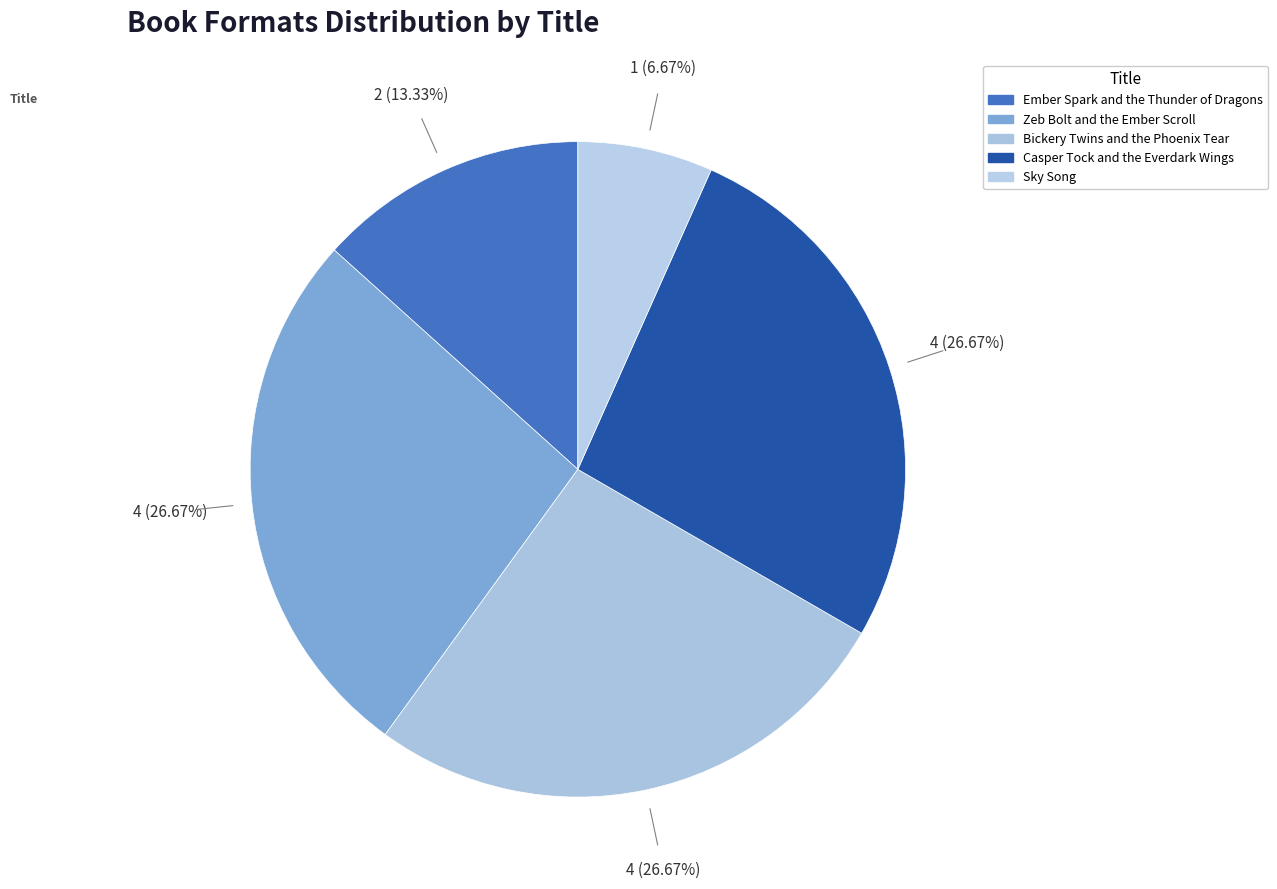

To the nearest percent, what is the difference between the largest and smallest slice percentages?

20%